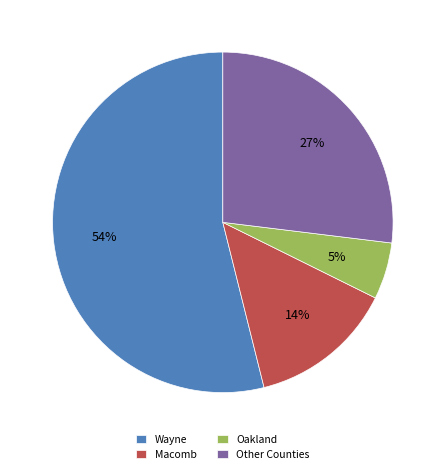

Is it true that Wayne is 64% of the pie?

False